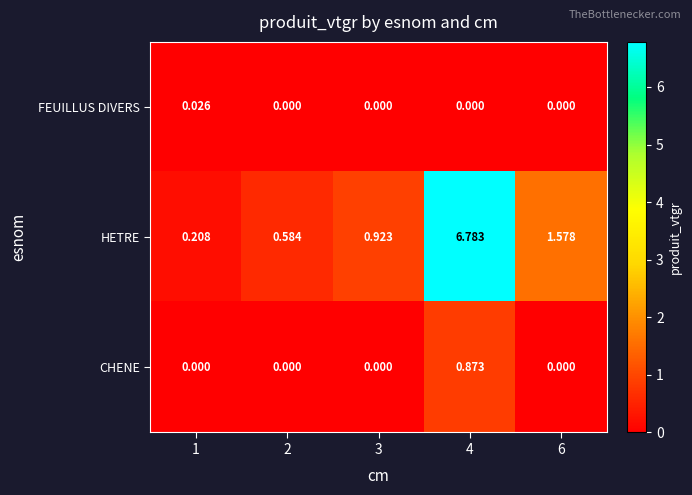

Rank the series by their maximum value, from highest to lowest.

HETRE, CHENE, FEUILLUS DIVERS